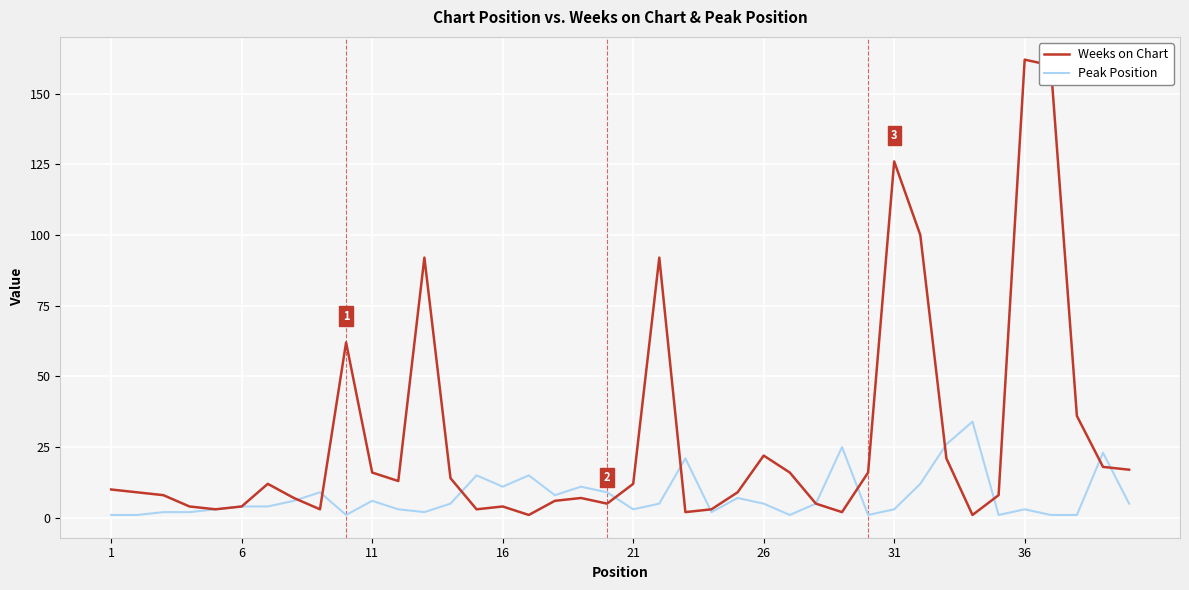

Which series has the largest total across all categories?

Weeks on Chart